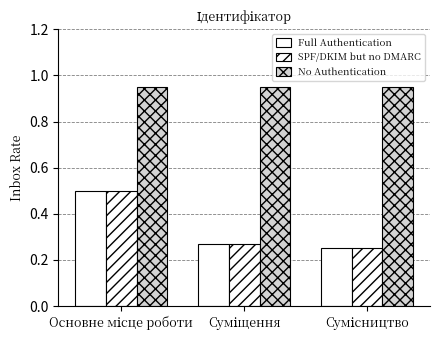

The value of No Authentication at Сумісництво is 1.5. True or false?

False